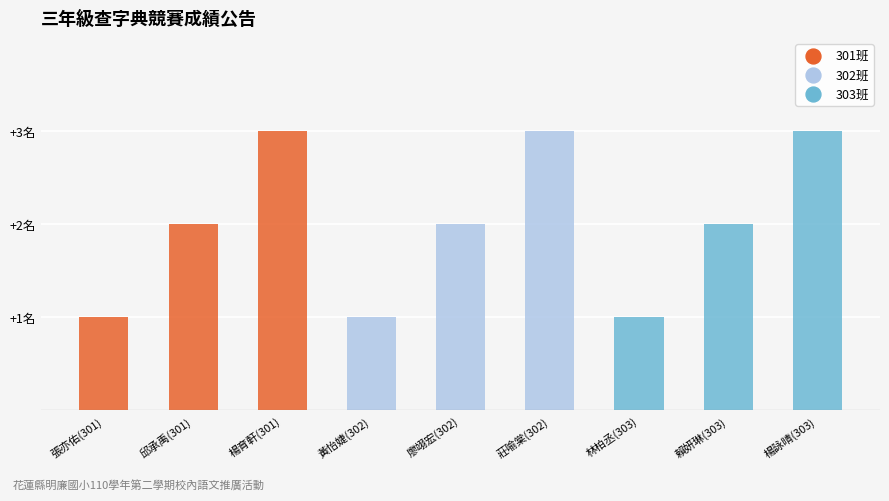

Which has a higher value, 廖翊宏(302) or 楊詠晴(303)?

楊詠晴(303)